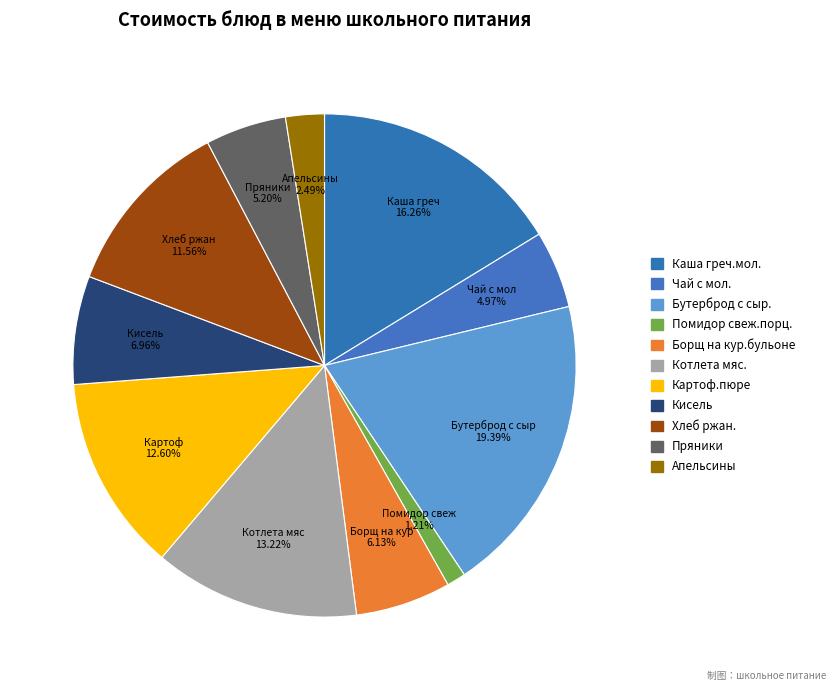

Is Апельсины the majority of the pie?

No